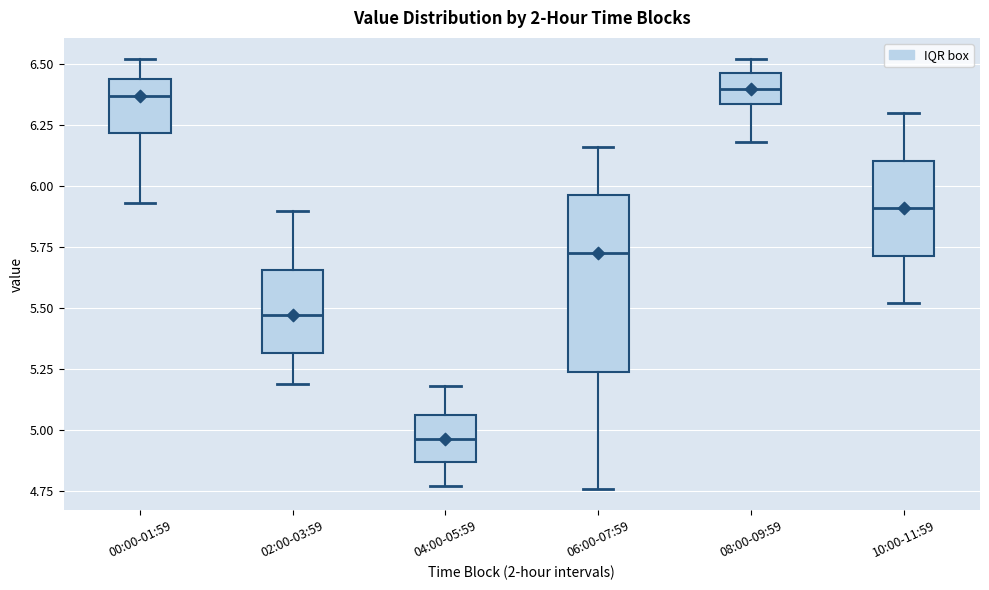

Where is the upper edge of the box for 06:00-07:59 on the y-axis? The values are not printed on the chart, so give them approximately, as read against the axis.

5.95